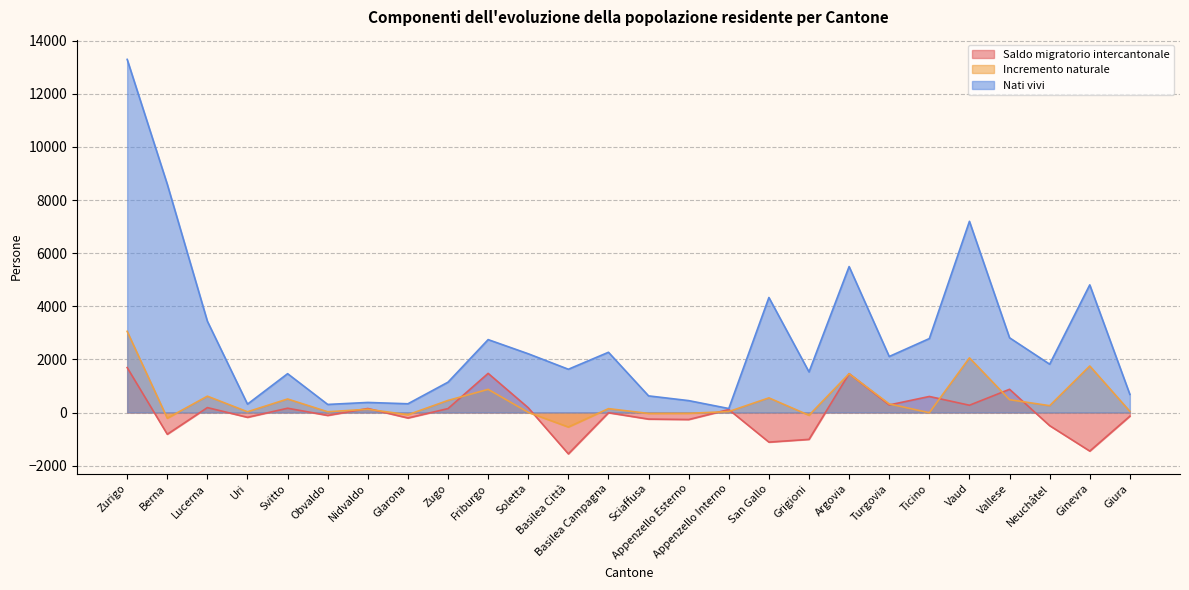

What position from the left is Ginevra?

25